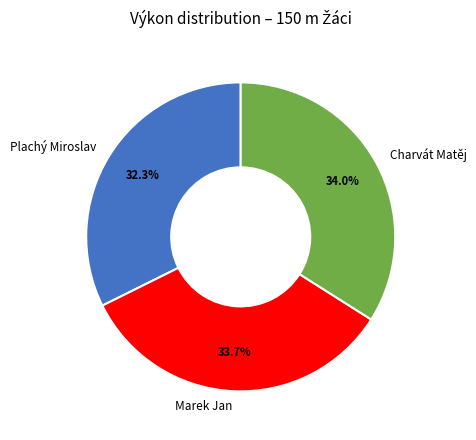

How many segments does this pie chart have?

3